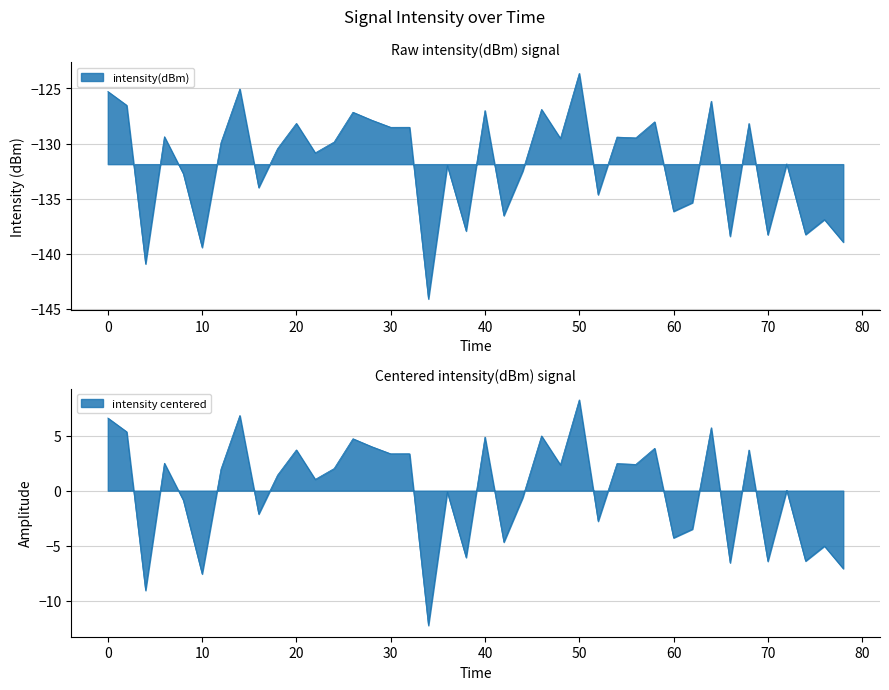

What is the difference between the second highest and minimum values?

19.1